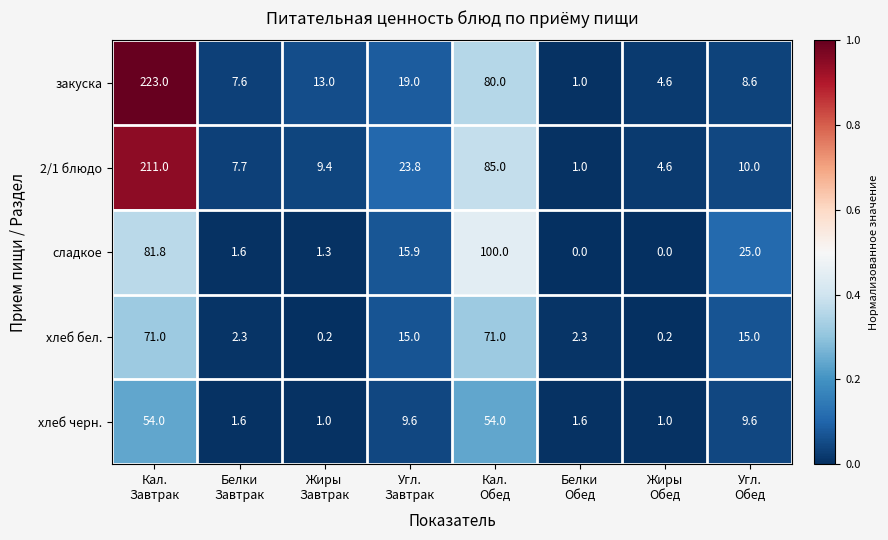

What is the sum of all закуска values?

356.8